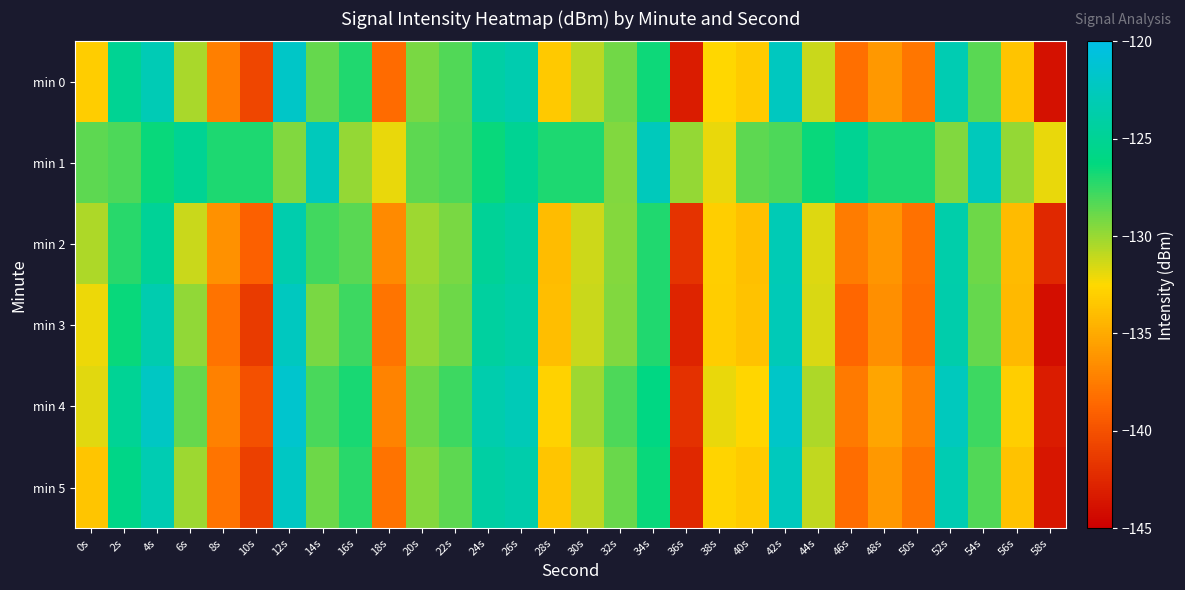

List the series in order of their peak value, lowest first.

min 2, min 1, min 3, min 5, min 0, min 4